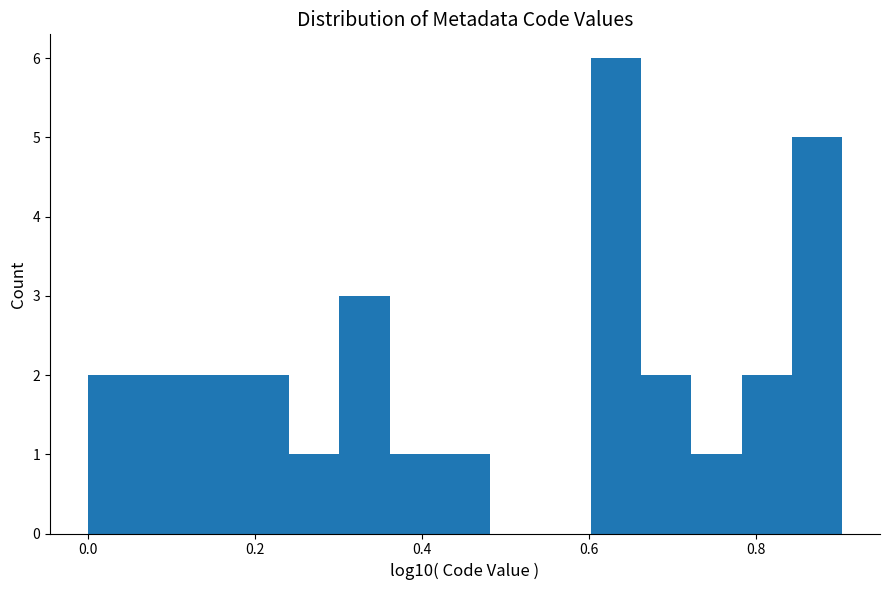

Read against the x-axis, roughly where is the centre of the tallest bar?

0.64